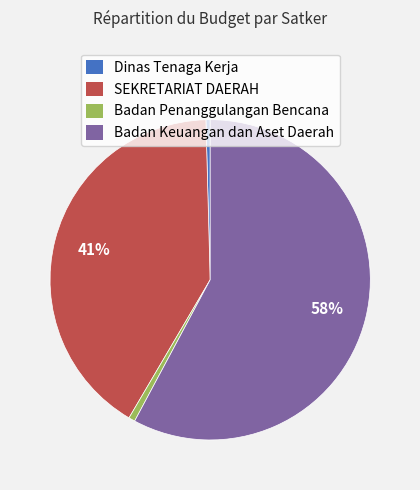

Which slice is the largest?

Badan Keuangan dan Aset Daerah